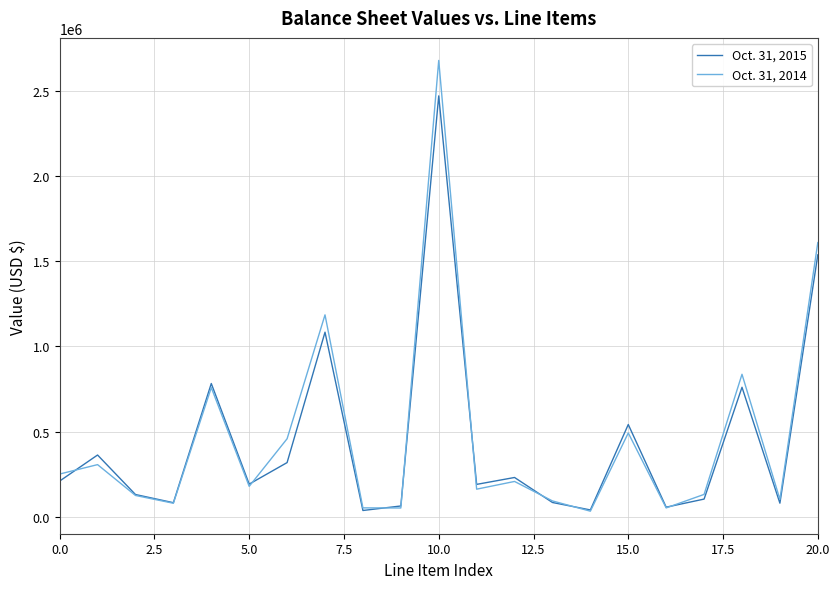

Which series has the largest range (max minus min)?

Oct. 31, 2014